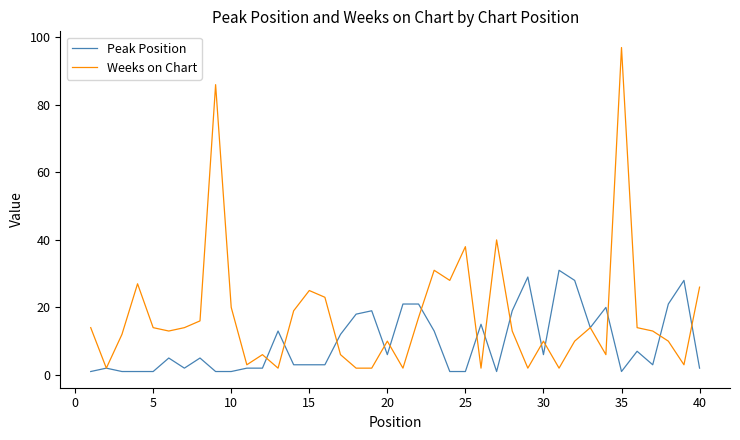

Rank the series by their average value, from lowest to highest.

Peak Position, Weeks on Chart